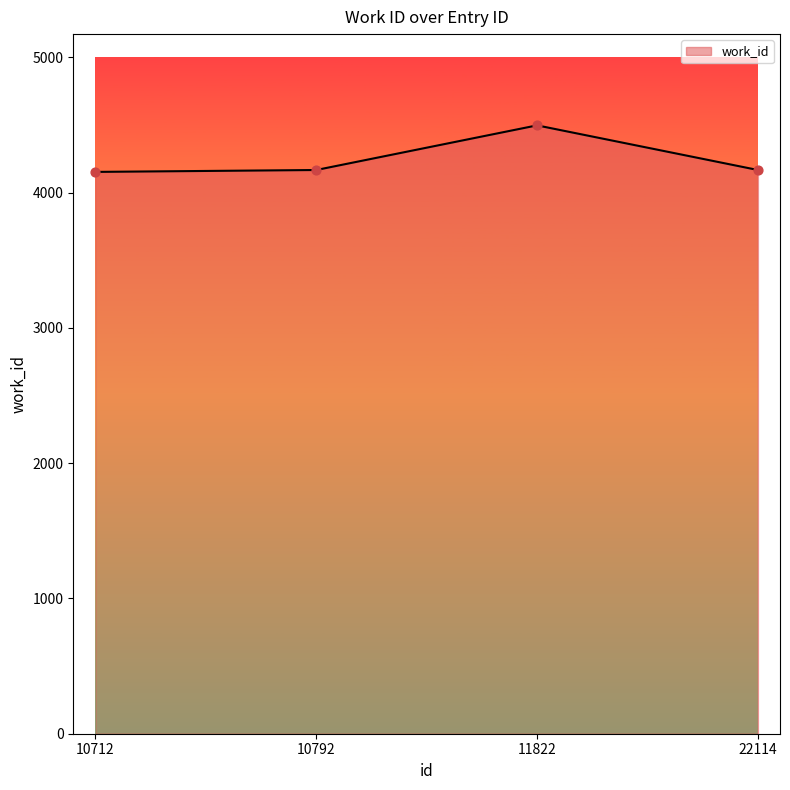

Which has a higher value, 22114 or 11822?

11822